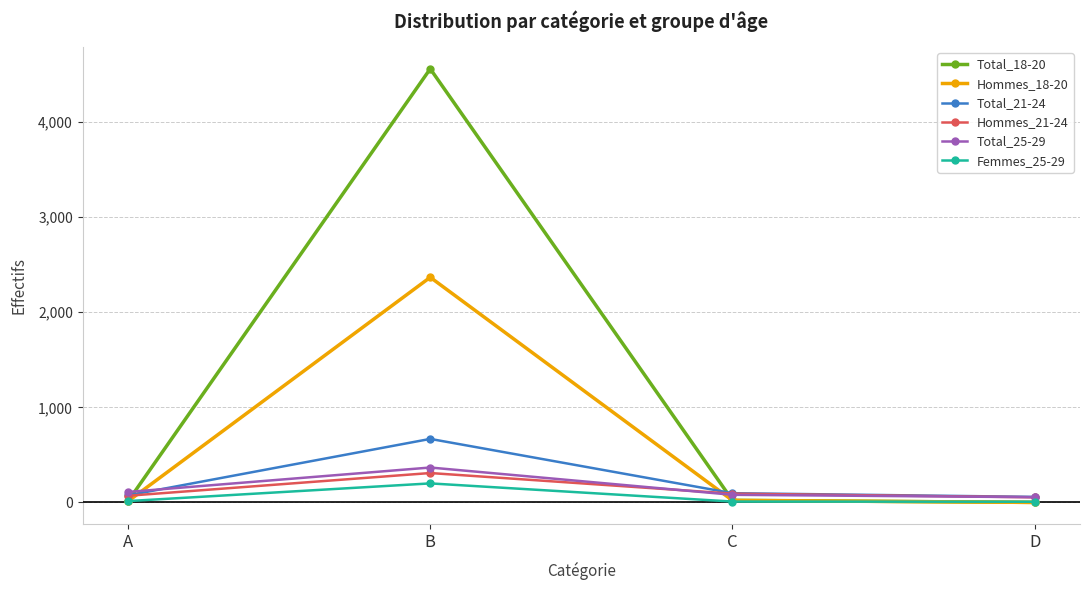

What is the greatest value displayed?

4561